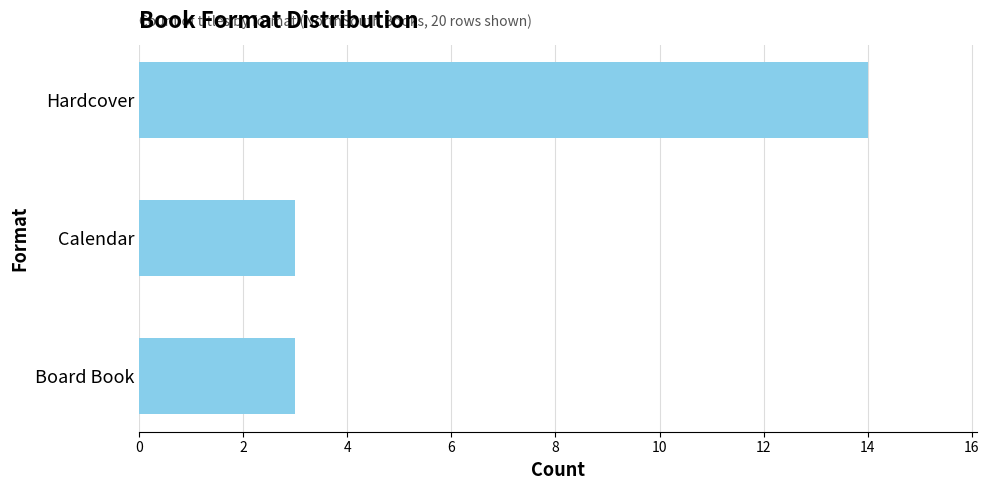

What is the change in value from Hardcover to Board Book?

-11